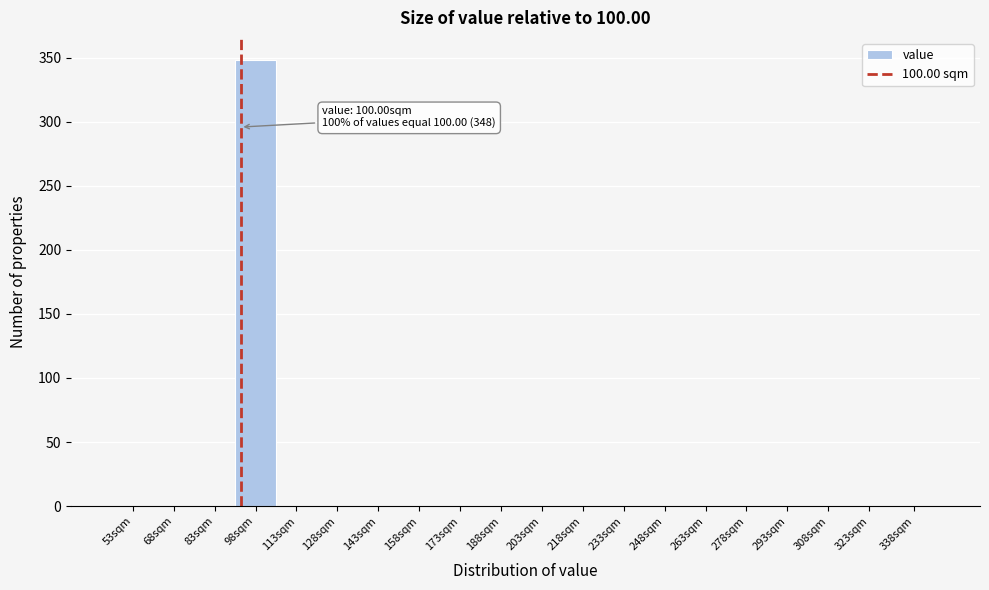

Reading left to right, extract all data points from this chart.

53sqm=0	68sqm=0	83sqm=0	98sqm=348	113sqm=0	128sqm=0	143sqm=0	158sqm=0	173sqm=0	188sqm=0	203sqm=0	218sqm=0	233sqm=0	248sqm=0	263sqm=0	278sqm=0	293sqm=0	308sqm=0	323sqm=0	338sqm=0